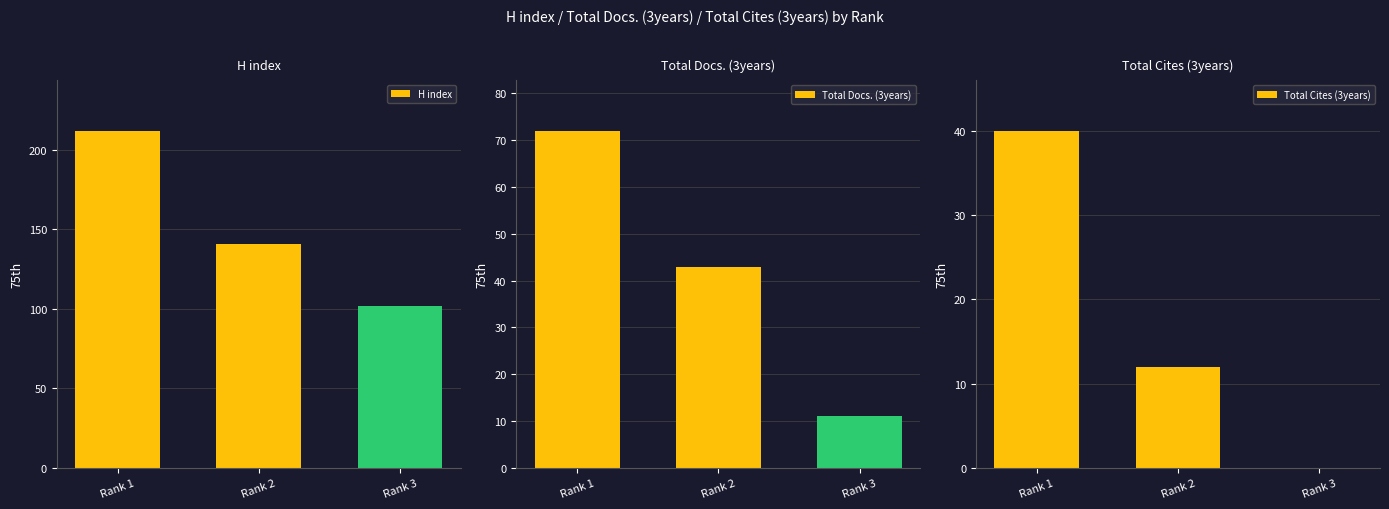

At which label is Total Cites (3years) closest to 20?

Rank 2